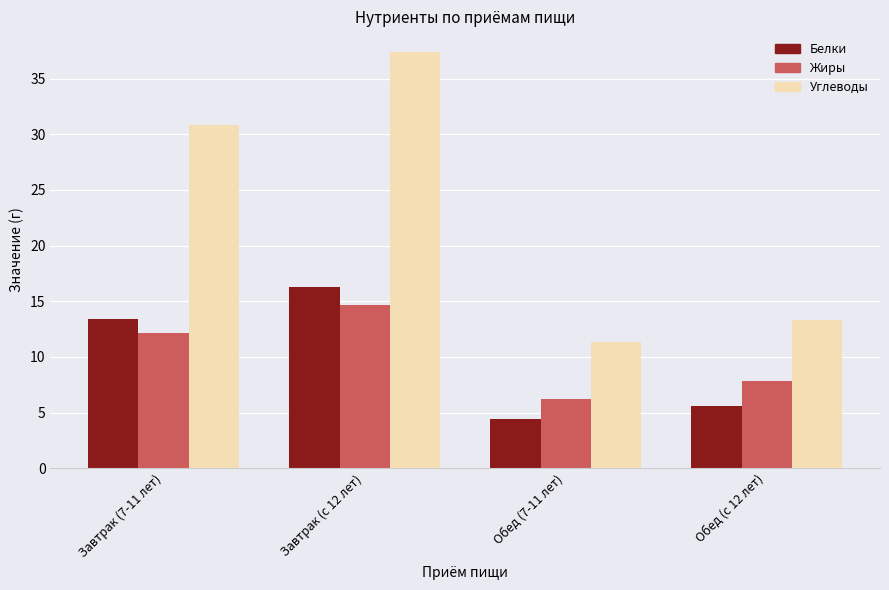

What is the difference between the highest and lowest values at Завтрак (7-11 лет)?

18.7